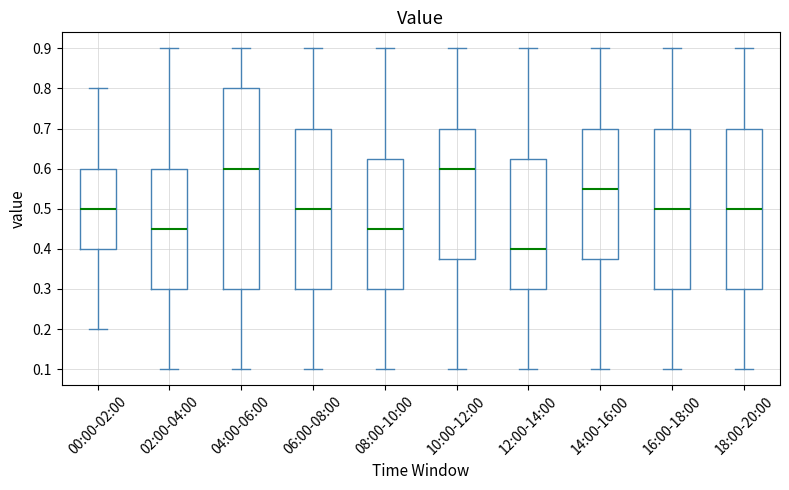

Reading left to right, transcribe this box plot: for each box, give where its median line is, the range the box spans, and where its two whiskers end, as read against the y-axis. The values are not printed on the chart, so give them approximately, as read against the axis.

00:00-02:00: median 0.50, box 0.40 to 0.60, whiskers 0.20 to 0.80
02:00-04:00: median 0.45, box 0.30 to 0.60, whiskers 0.10 to 0.90
04:00-06:00: median 0.60, box 0.30 to 0.80, whiskers 0.10 to 0.90
06:00-08:00: median 0.50, box 0.30 to 0.70, whiskers 0.10 to 0.90
08:00-10:00: median 0.45, box 0.30 to 0.63, whiskers 0.10 to 0.90
10:00-12:00: median 0.60, box 0.38 to 0.70, whiskers 0.10 to 0.90
12:00-14:00: median 0.40, box 0.30 to 0.63, whiskers 0.10 to 0.90
14:00-16:00: median 0.55, box 0.38 to 0.70, whiskers 0.10 to 0.90
16:00-18:00: median 0.50, box 0.30 to 0.70, whiskers 0.10 to 0.90
18:00-20:00: median 0.50, box 0.30 to 0.70, whiskers 0.10 to 0.90